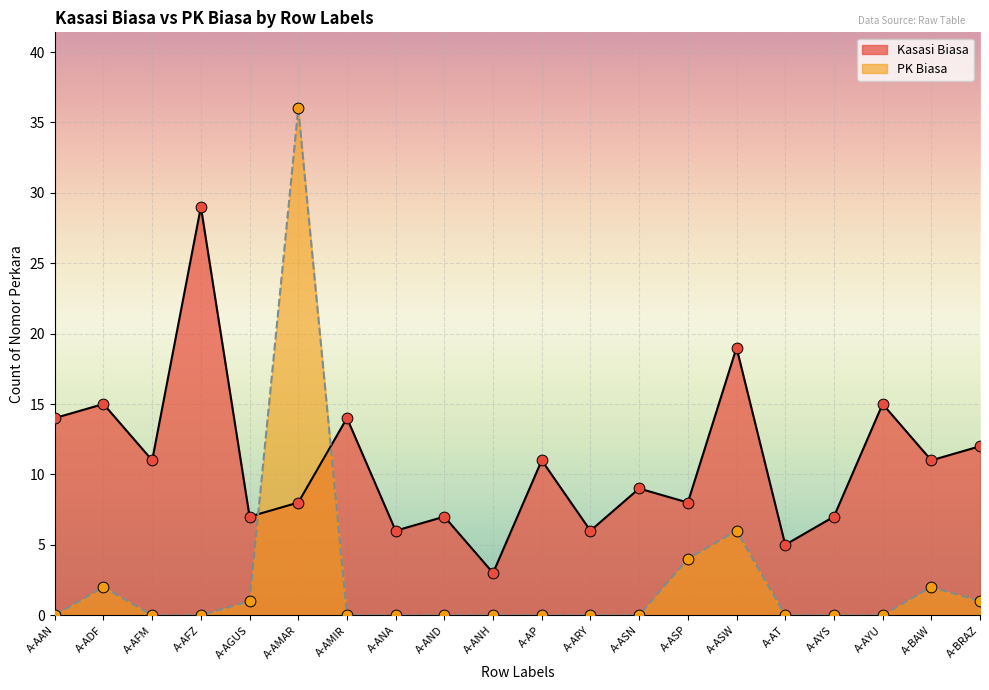

Which series has the widest spread of Y values?

PK Biasa